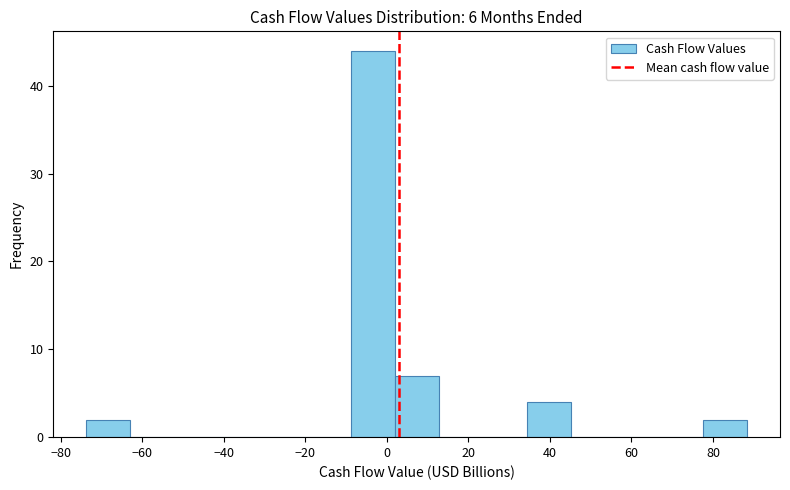

Reading left to right, list every bar in this chart as the range it spans on the x-axis followed by its height. Neither the bar edges nor the heights are printed on the chart, so give them approximately, as read against the axes.

-74 to -62: 2
-62 to -52: 0
-52 to -42: 0
-42 to -30: 0
-30 to -20: 0
-20 to -8: 0
-8 to 2: 44
2 to 12: 7
12 to 24: 0
24 to 34: 0
34 to 46: 4
46 to 56: 0
56 to 66: 0
66 to 78: 0
78 to 88: 2